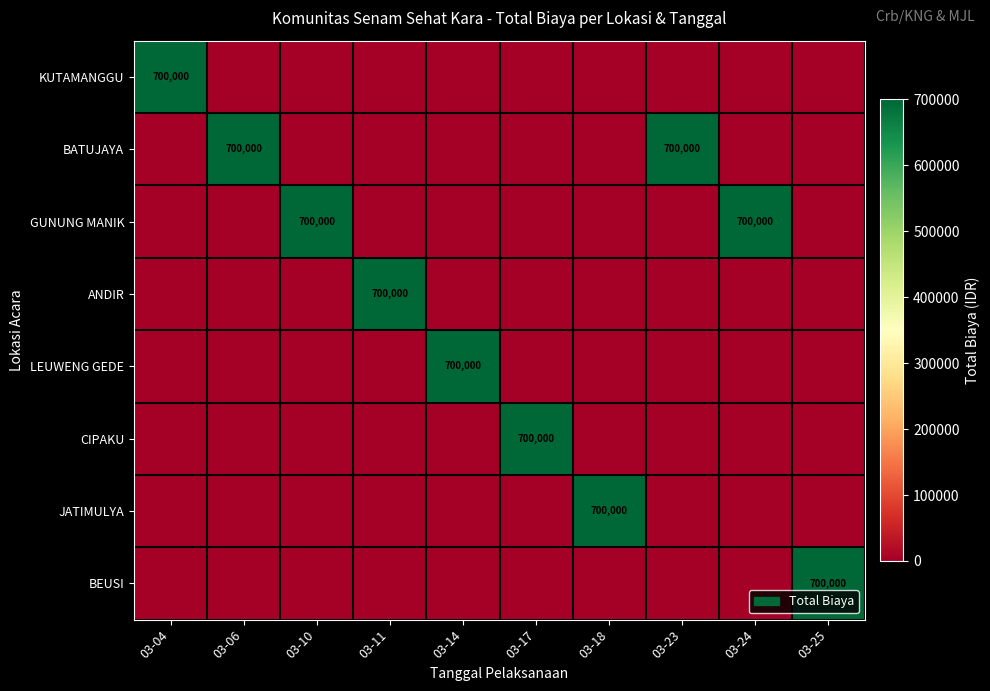

True or false: JATIMULYA has a value of 700000 at 03-18.

True